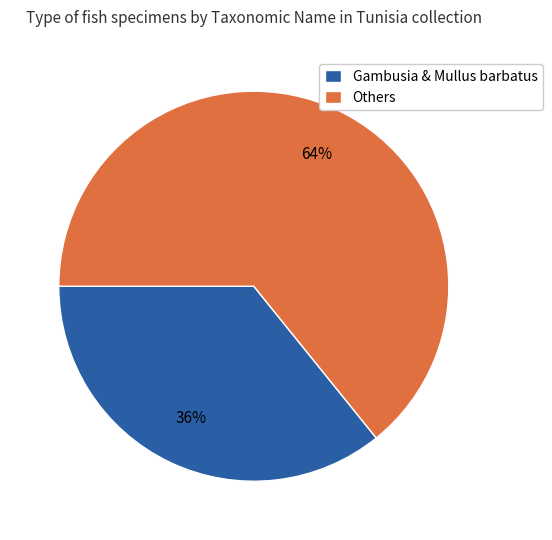

How many segments does this pie chart have?

2